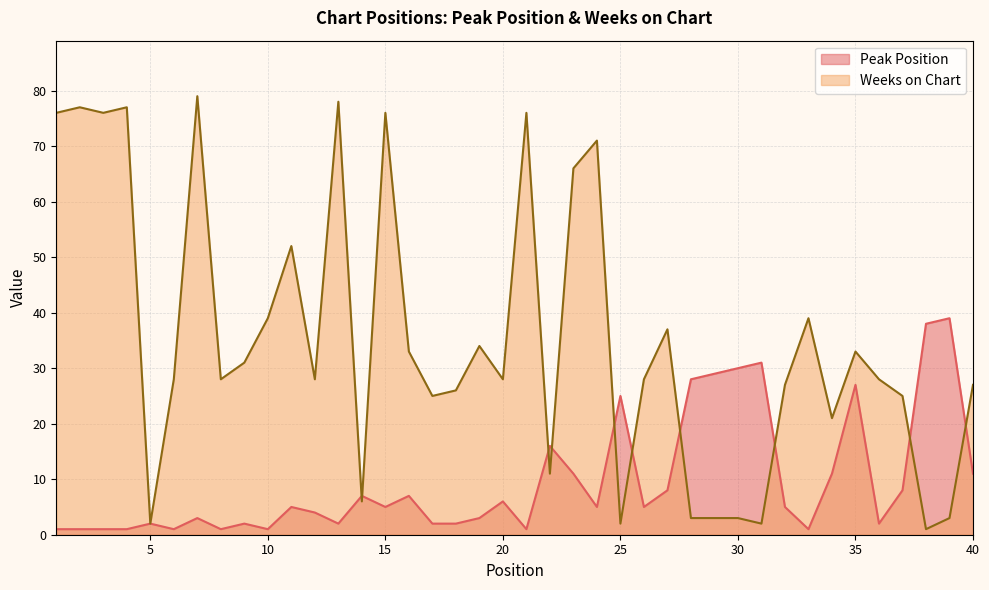

How many values in the Peak Position series are below 5?

18